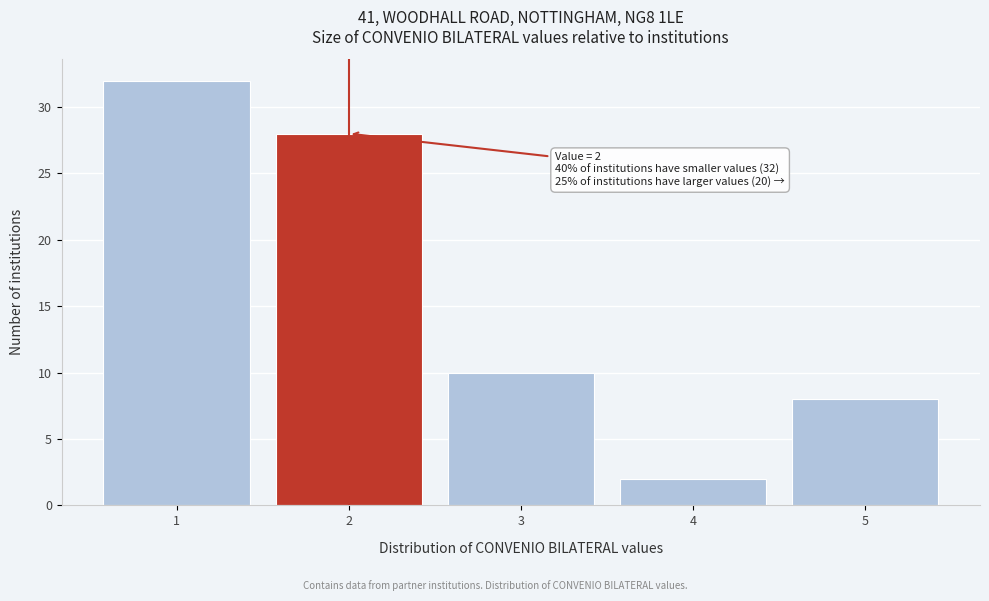

Which range on the x-axis has the tallest bar?

0.5 to 1.5